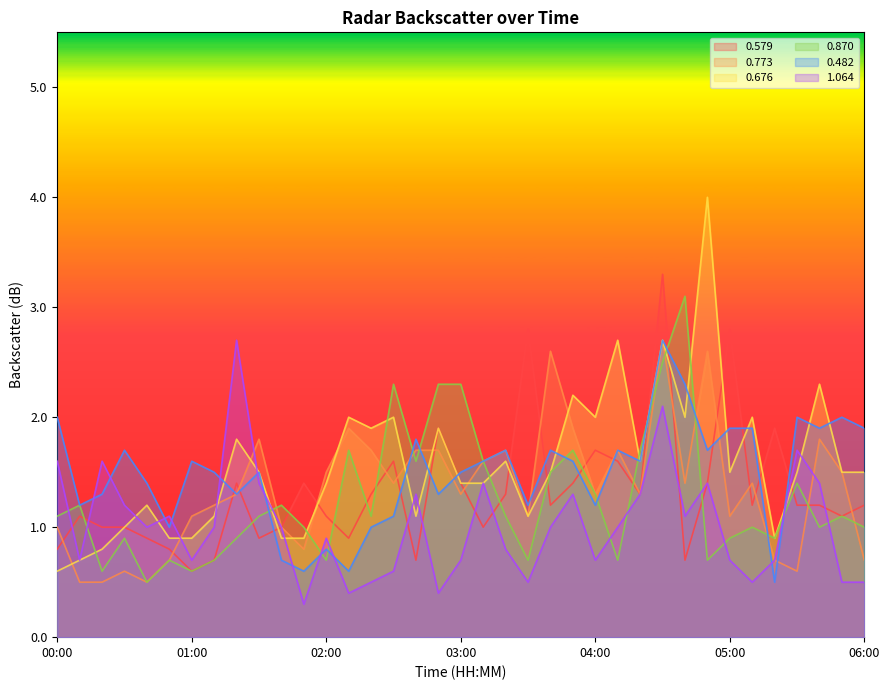

Between 04:00 and 06:00, which is larger?

04:00